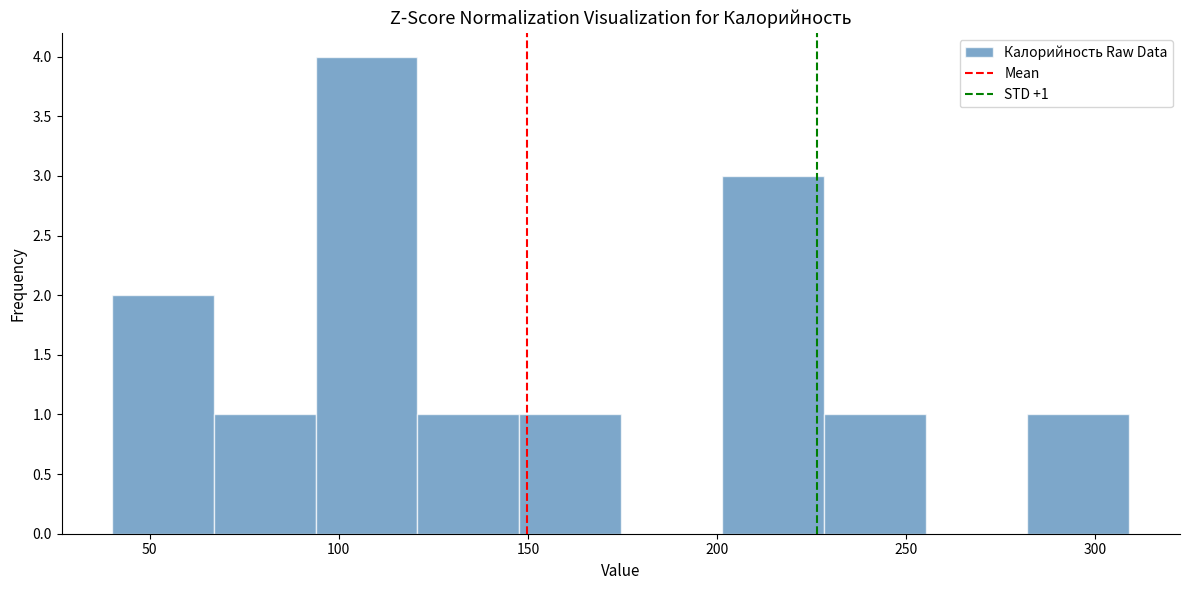

Over which range of the x-axis is the bar tallest?

95 to 120